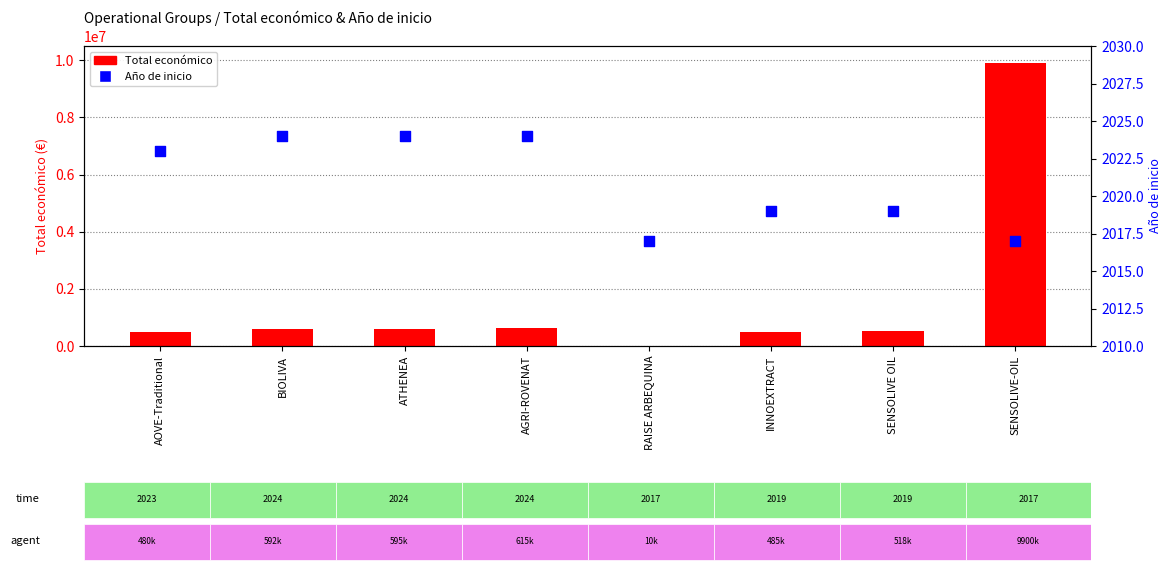

Which series contains the lowest Y value?

Año de inicio